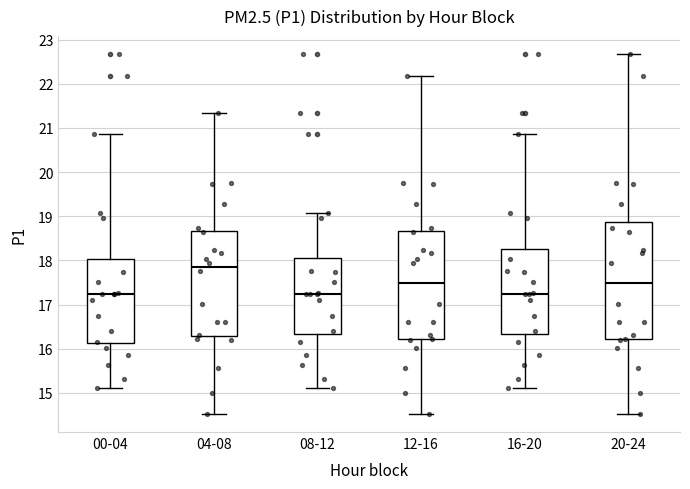

Where is the lower edge of the box for 08-12 on the y-axis? The values are not printed on the chart, so give them approximately, as read against the axis.

16.3